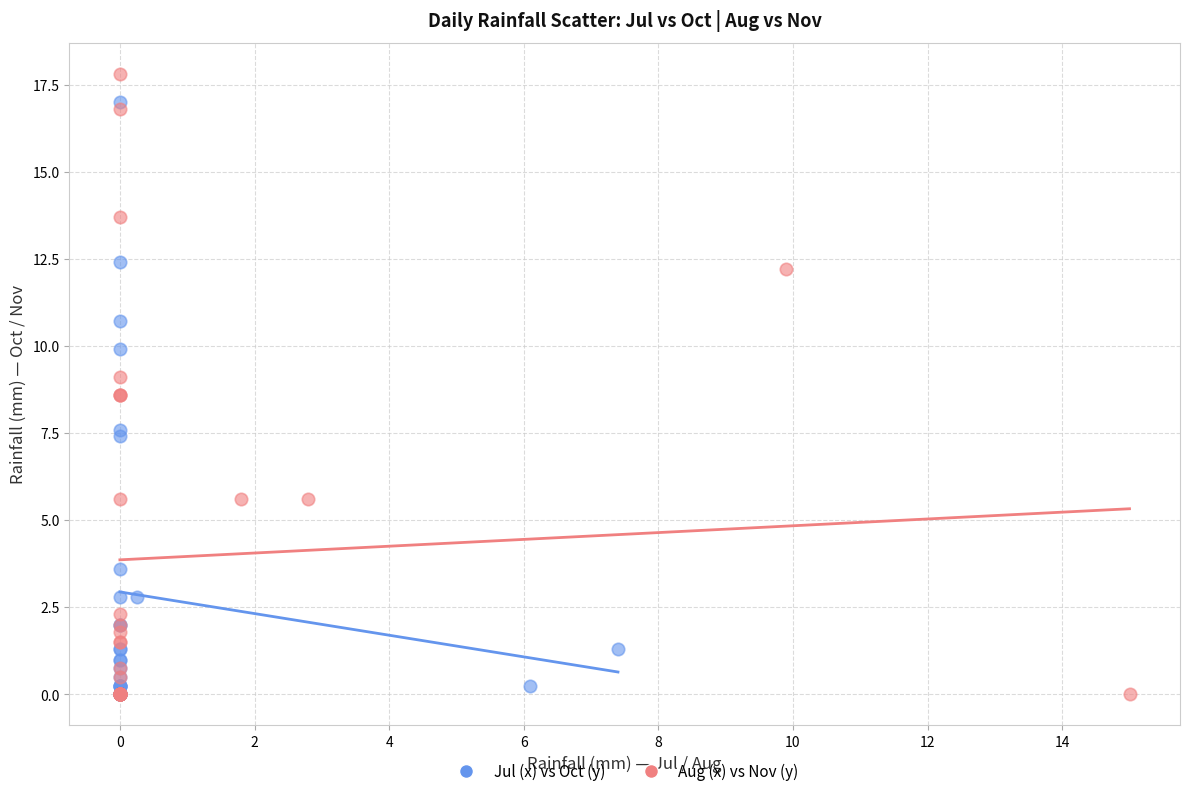

What are all the series names shown in the legend?

Jul (x) vs Oct (y), Aug (x) vs Nov (y)